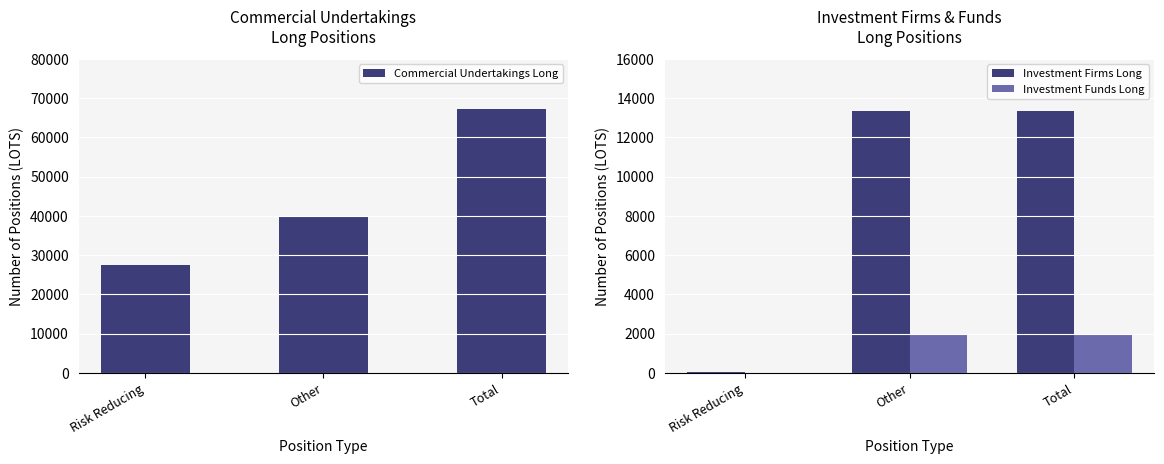

What is the difference between the second highest and minimum values in the Investment Firms Long series?

13297.8